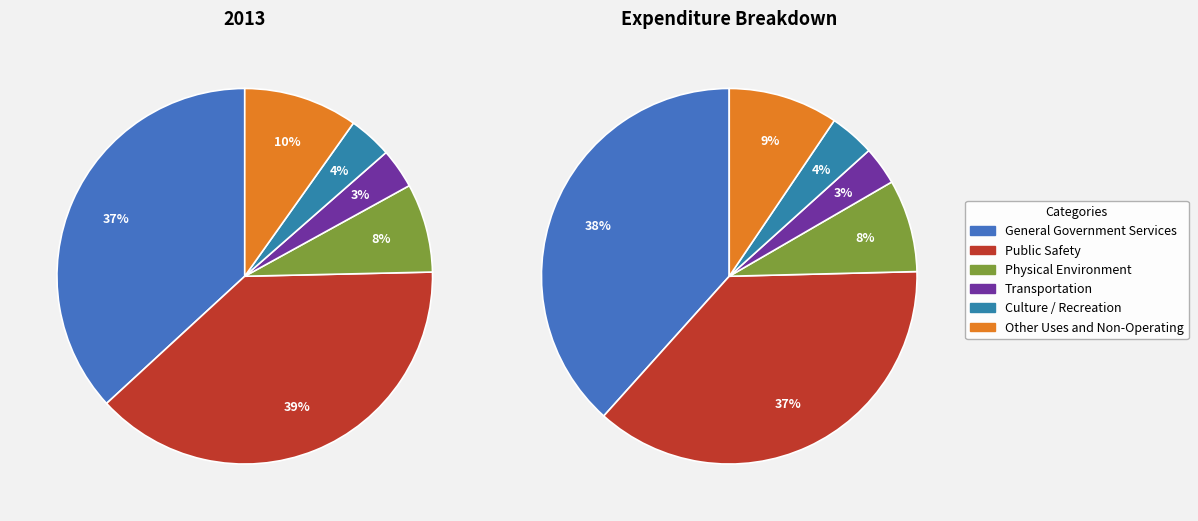

Count the number of slices in the pie.

6